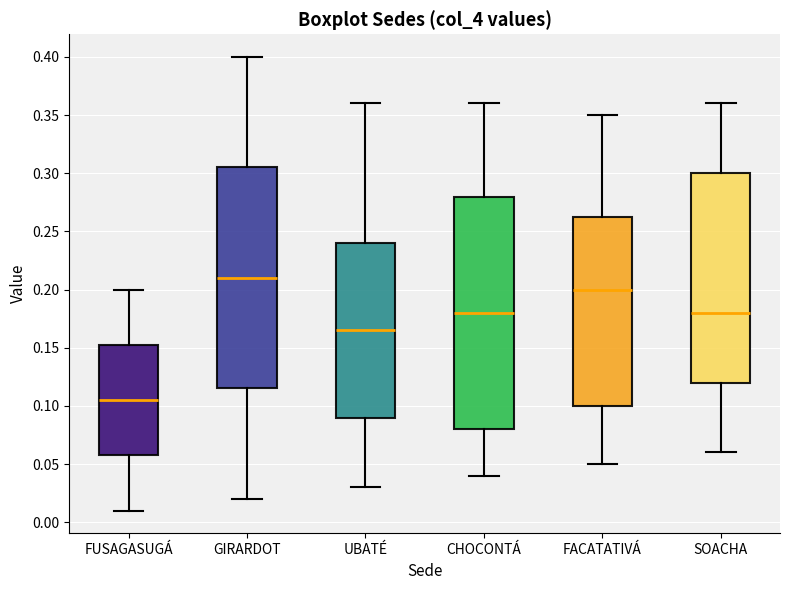

Reading left to right, transcribe this box plot: for each box, give where its median line is, the range the box spans, and where its two whiskers end, as read against the y-axis. The values are not printed on the chart, so give them approximately, as read against the axis.

FUSAGASUGÁ: median 0.105, box 0.060 to 0.155, whiskers 0.010 to 0.200
GIRARDOT: median 0.210, box 0.115 to 0.305, whiskers 0.020 to 0.400
UBATÉ: median 0.165, box 0.090 to 0.240, whiskers 0.030 to 0.360
CHOCONTÁ: median 0.180, box 0.080 to 0.280, whiskers 0.040 to 0.360
FACATATIVÁ: median 0.200, box 0.100 to 0.265, whiskers 0.050 to 0.350
SOACHA: median 0.180, box 0.120 to 0.300, whiskers 0.060 to 0.360